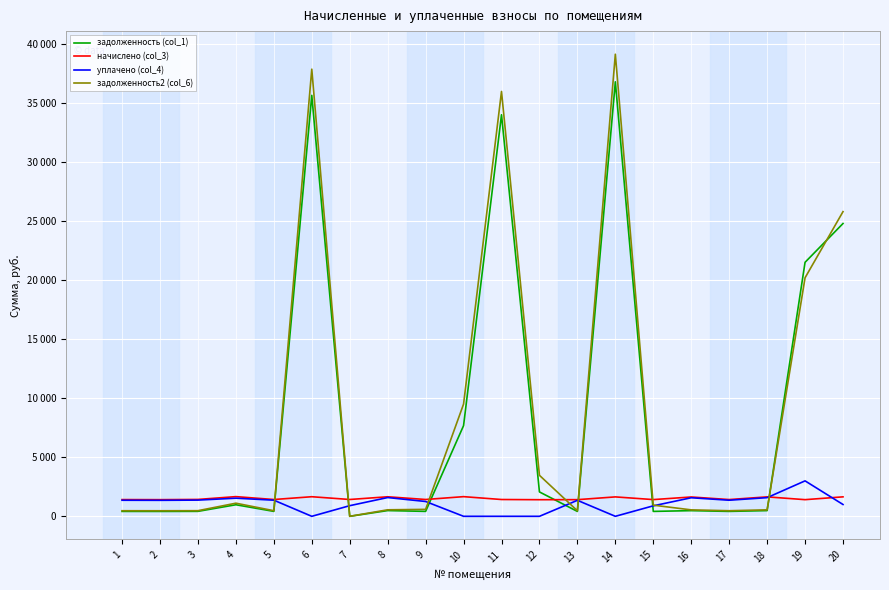

Reading left to right, transcribe all the data shown in this chart.

задолженность (col_1): 415.8	414.0	419.4	978.5	417.6	35624.7	0.0	485.6	418.2	7672.8	33983.4	2063.8	414.0	36772.1	415.8	480.1	416.4	483.2	21496.9	24779.7
начислено (col_3): 1415.9	1409.7	1428.3	1666.0	1422.1	1657.7	1424.2	1653.6	1424.2	1664.0	1422.1	1405.6	1409.7	1643.3	1415.9	1635.0	1418.0	1645.3	1409.7	1647.4
уплачено (col_4): 1359.7	1353.8	1371.6	1533.8	1365.7	0.0	900.0	1588.0	1254.7	0.0	0.0	0.0	1353.8	0.0	887.8	1570.5	1361.7	1580.0	3000.0	1000.2
задолженность2 (col_6): 472.0	469.9	476.1	1110.7	474.0	37841.6	0.0	551.2	587.7	9496.5	35954.5	3469.4	469.9	39106.8	943.9	544.6	472.6	548.4	20187.9	25784.0